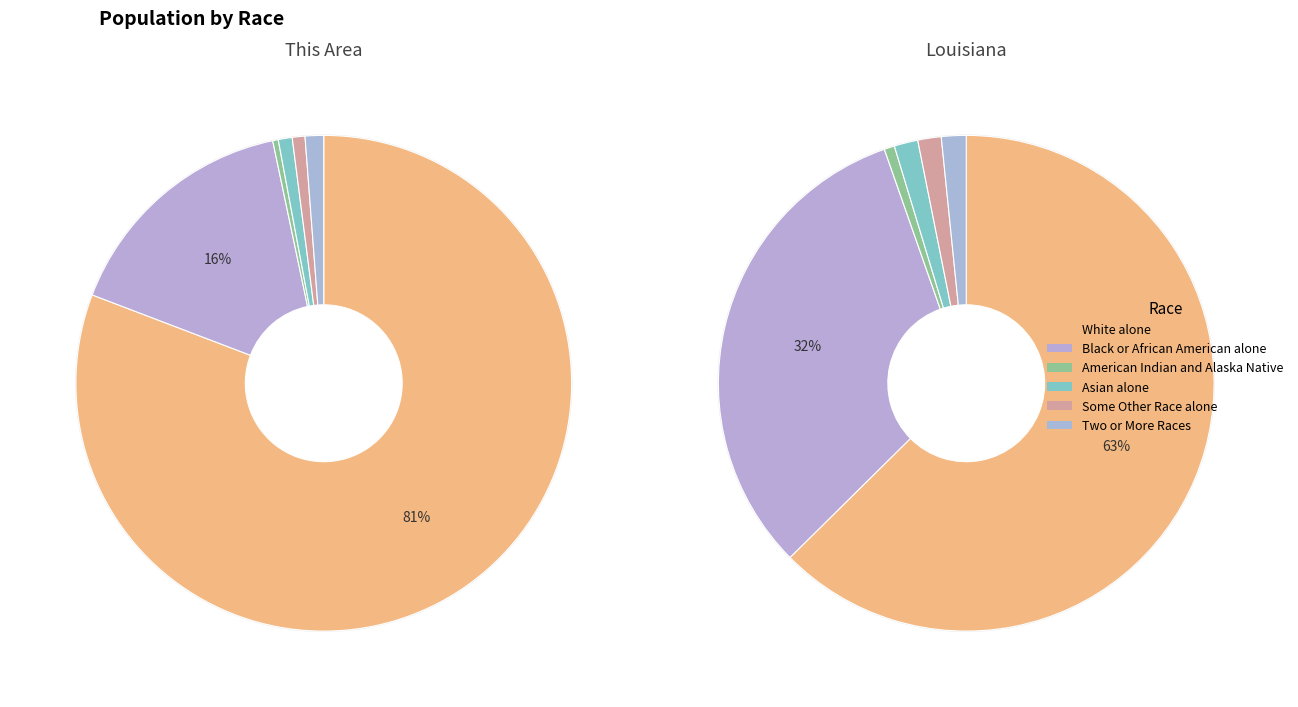

Does Louisiana represent more than half of the total?

Yes